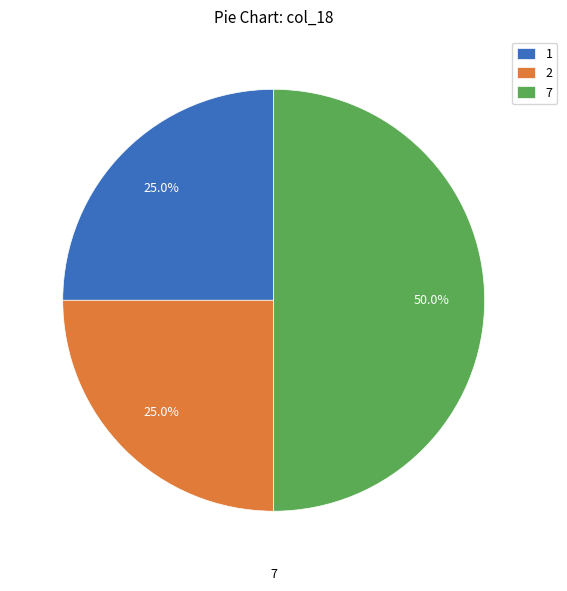

How many slices are in this pie chart?

3